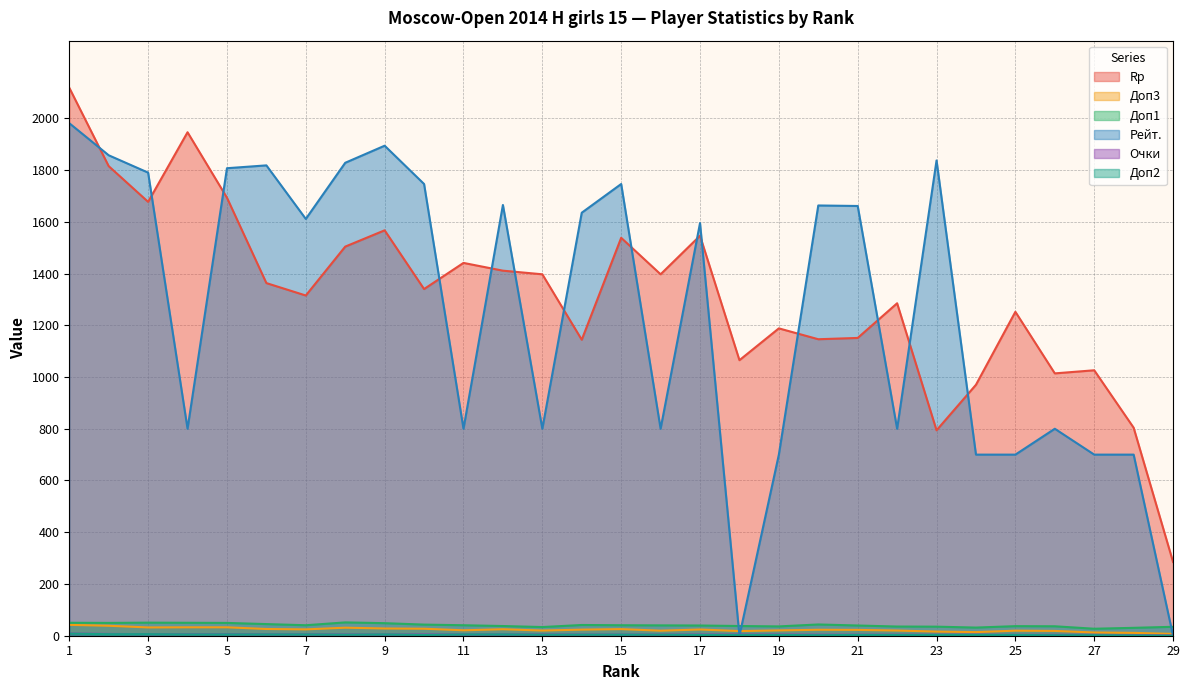

How many times do Доп2 and Рейт. cross each other?

2